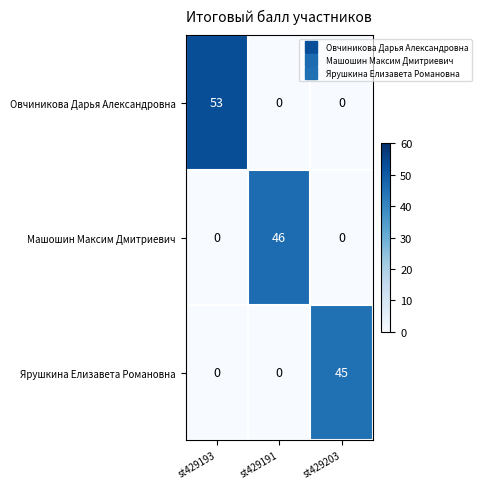

At which label does Ярушкина Елизавета Романовна reach its peak?

st429203